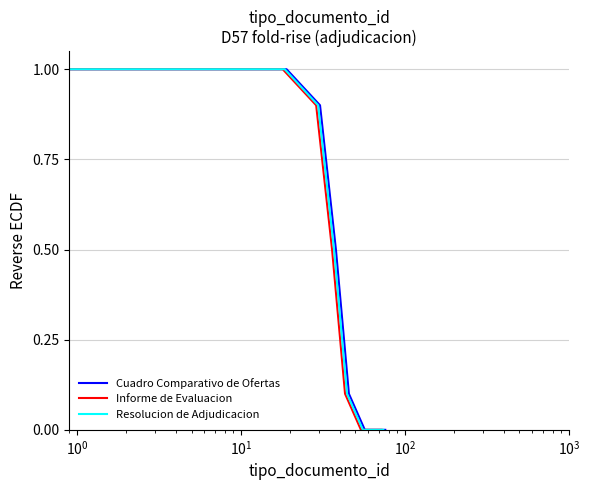

True or false: Informe de Evaluacion has more than 2 points higher than both neighbors.

False